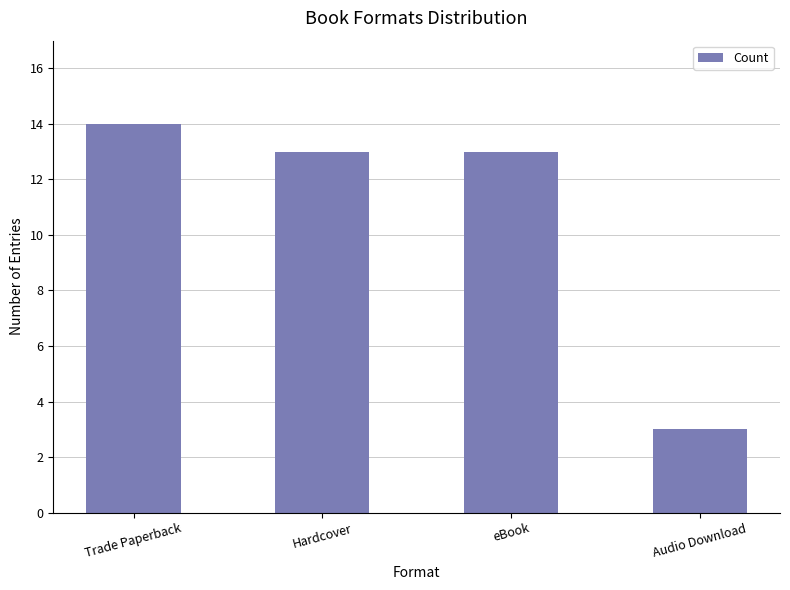

Which label corresponds to the smallest value in the chart?

Audio Download